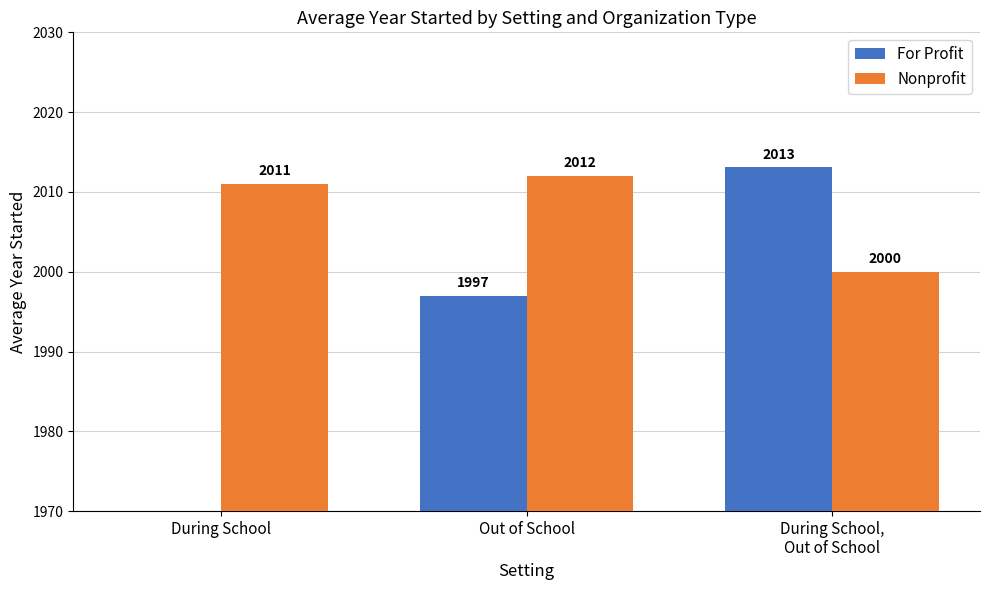

Which series has the largest range (max minus min)?

For Profit